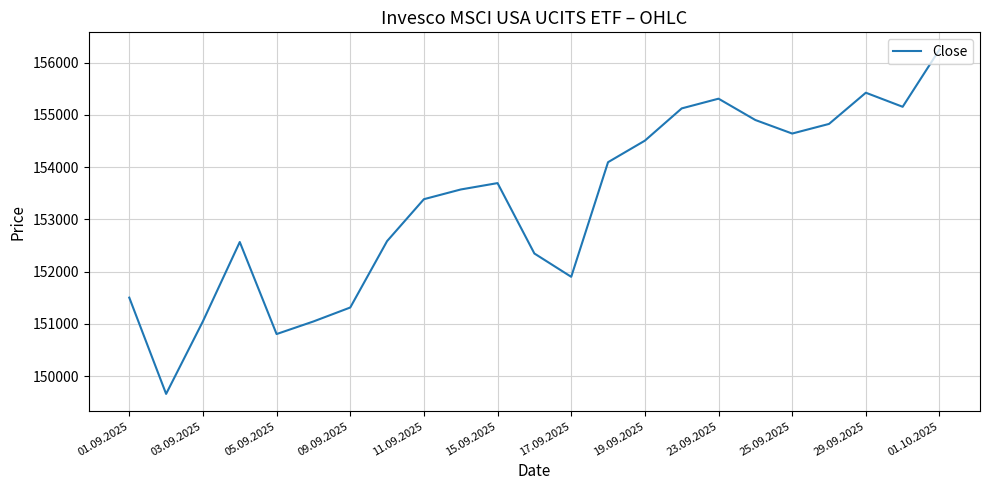

What is the difference between the maximum and minimum values?

6588